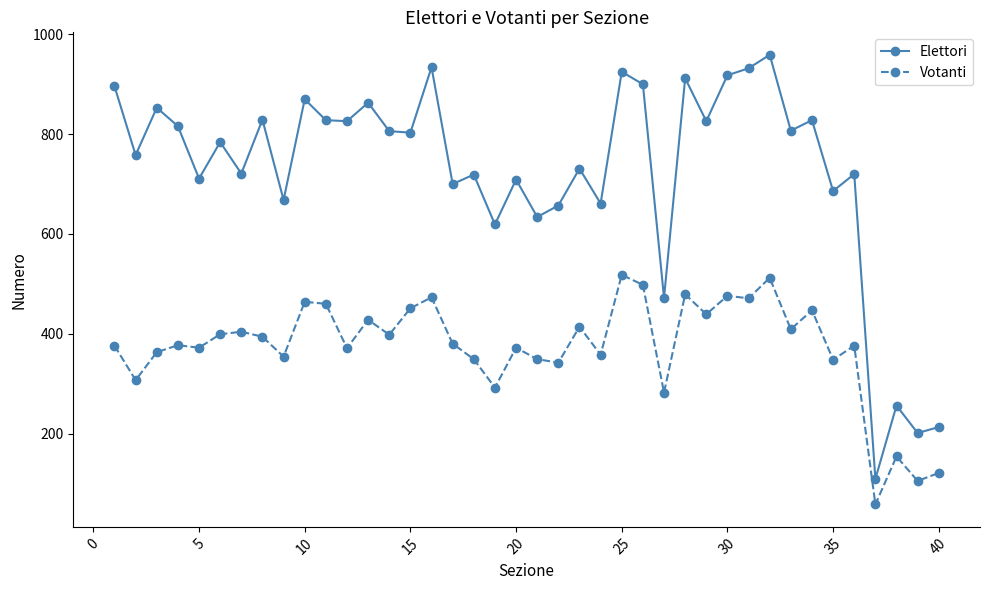

What are all the series names shown in the legend?

Elettori, Votanti